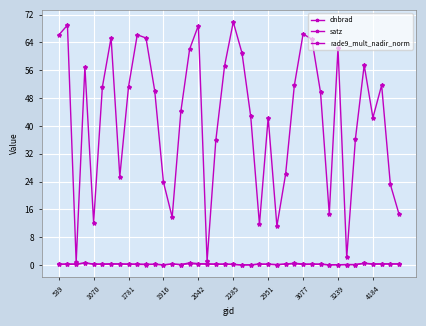

Is this an area chart (filled region under the line)?

No